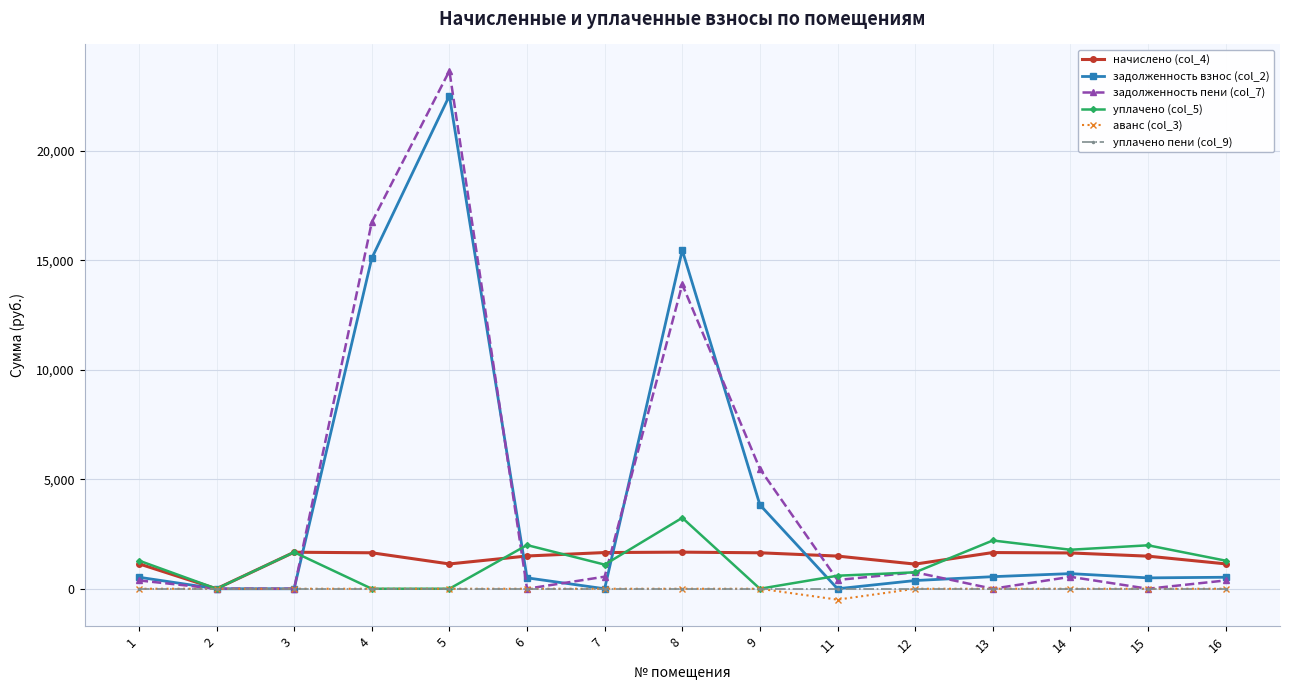

True or false: начислено (col_4) has more than 0 interior local peaks.

True